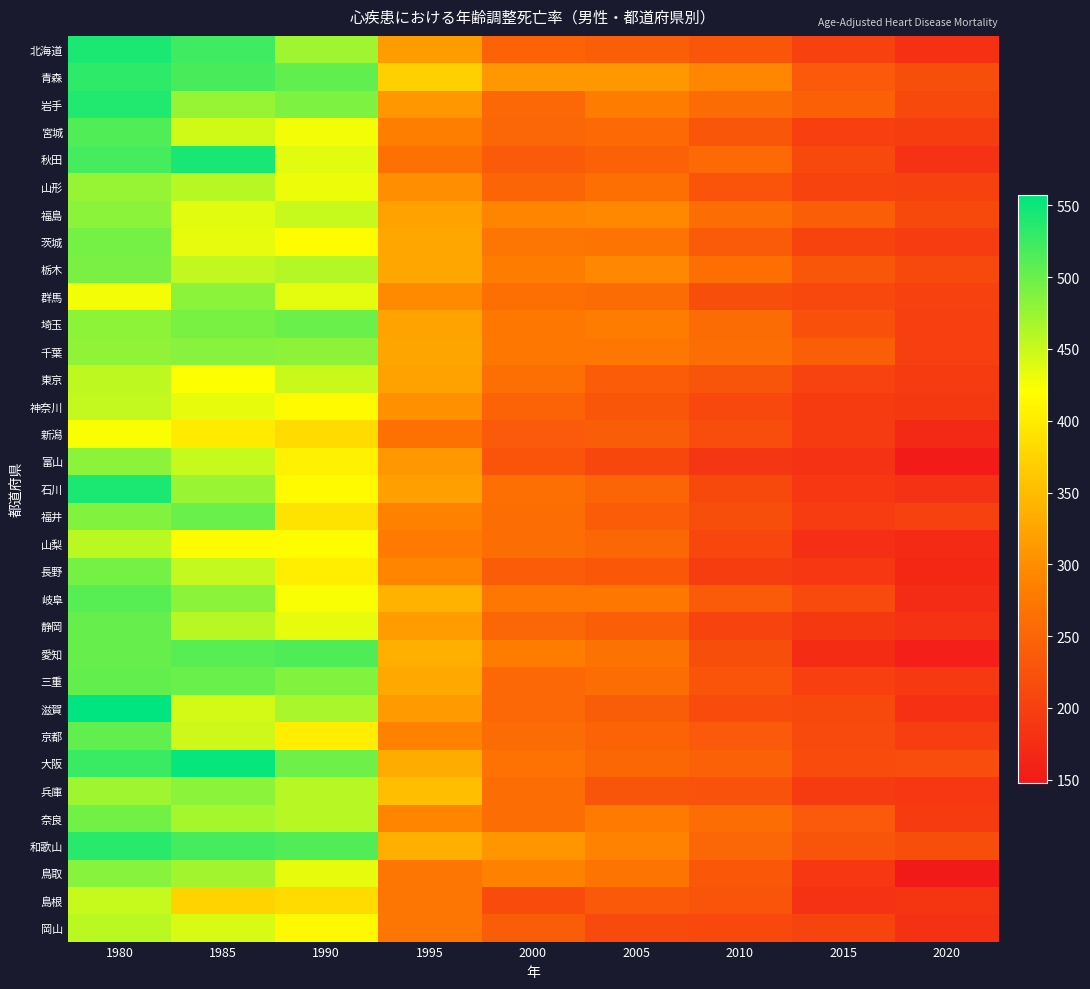

How many data points does each series have?

9